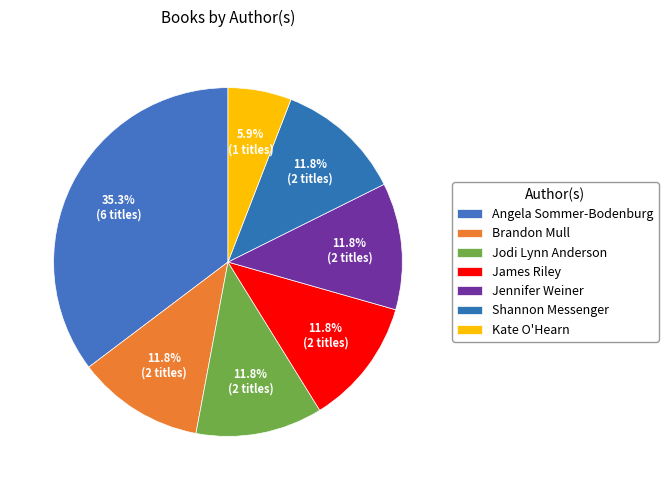

What percentage is the Angela Sommer-Bodenburg slice, to the nearest percent?

35%